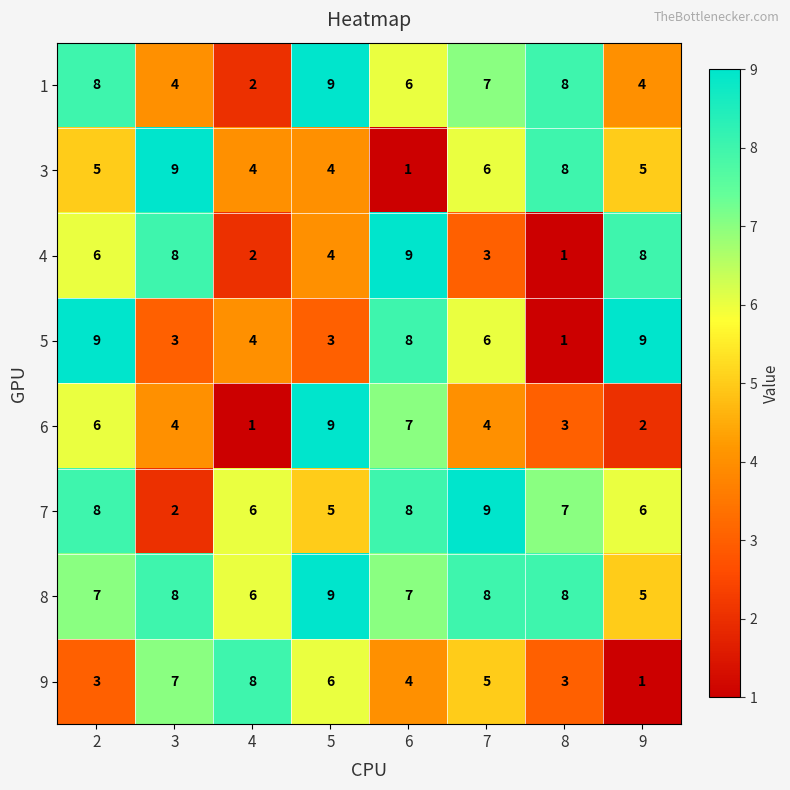

What is the difference between the highest and lowest values at 5?

6